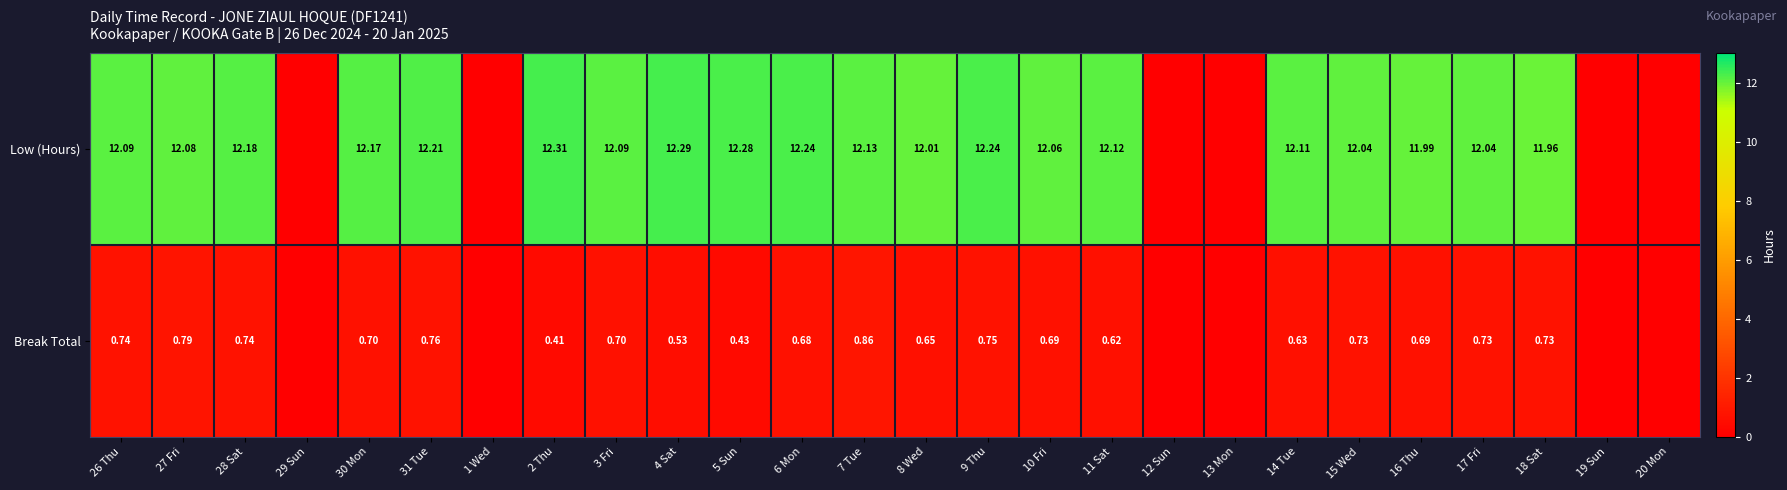

At 3 Fri, list the series in order from largest to smallest.

Low (Hours), Break Total